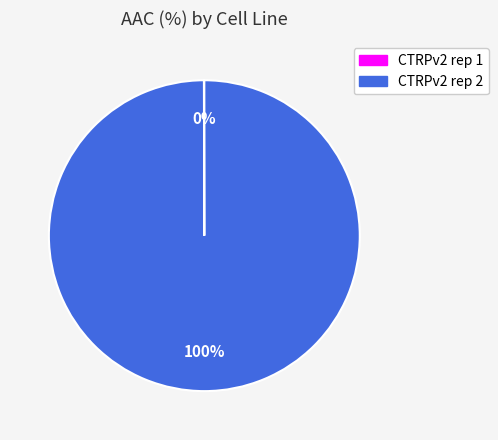

To the nearest percent, what portion does CTRPv2 rep 2 represent?

100%